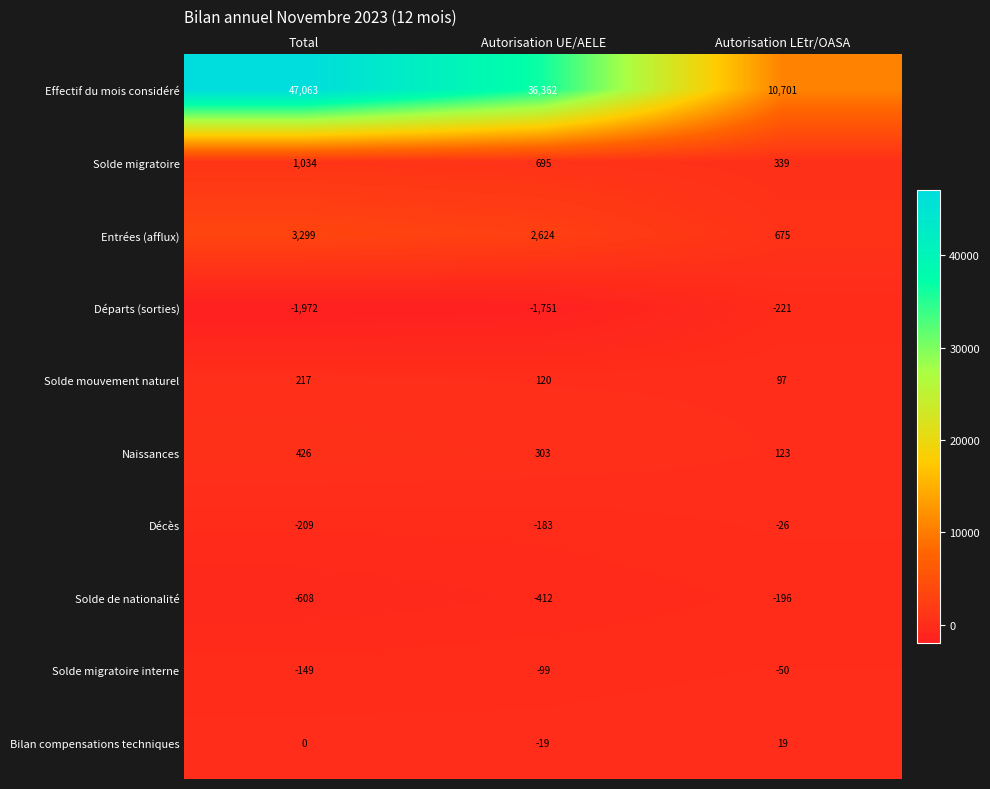

The Solde migratoire series shows 534 at Total. True or false?

False